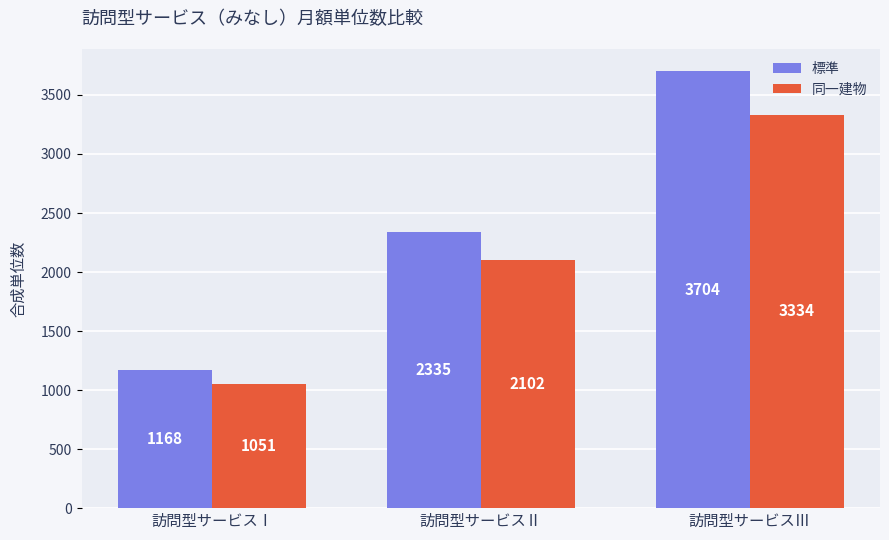

What value does the 同一建物 series have at 訪問型サービスⅡ?

2102